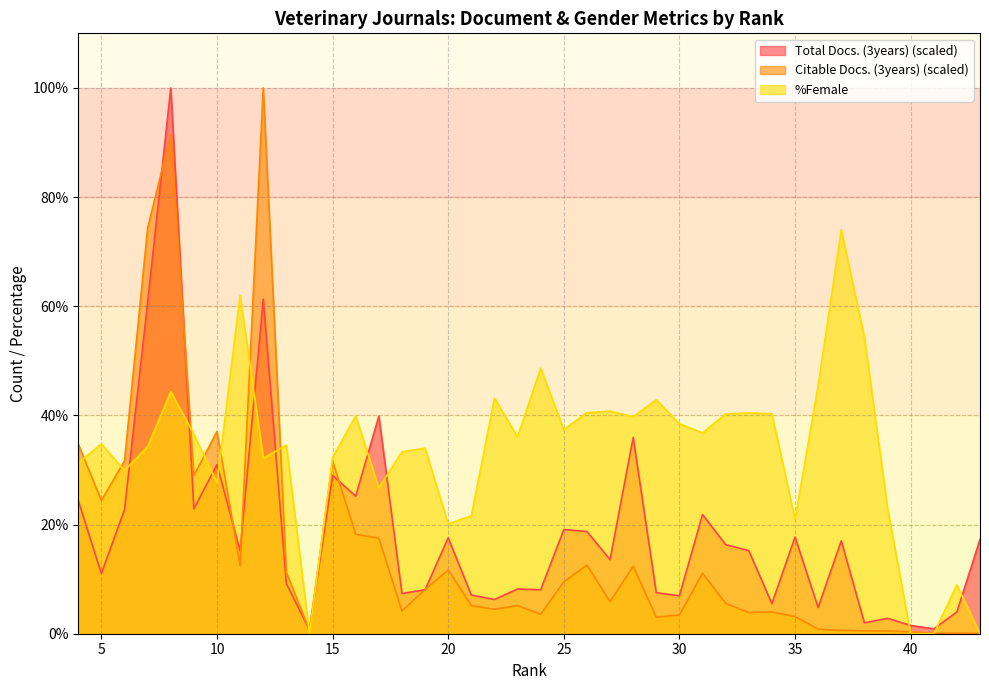

At which label is %Female closest to 37?

31